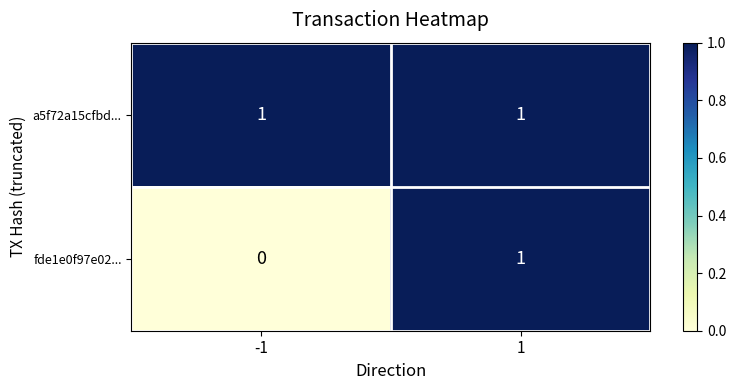

The fde1e0f97e02... series shows 0 at -1. True or false?

True